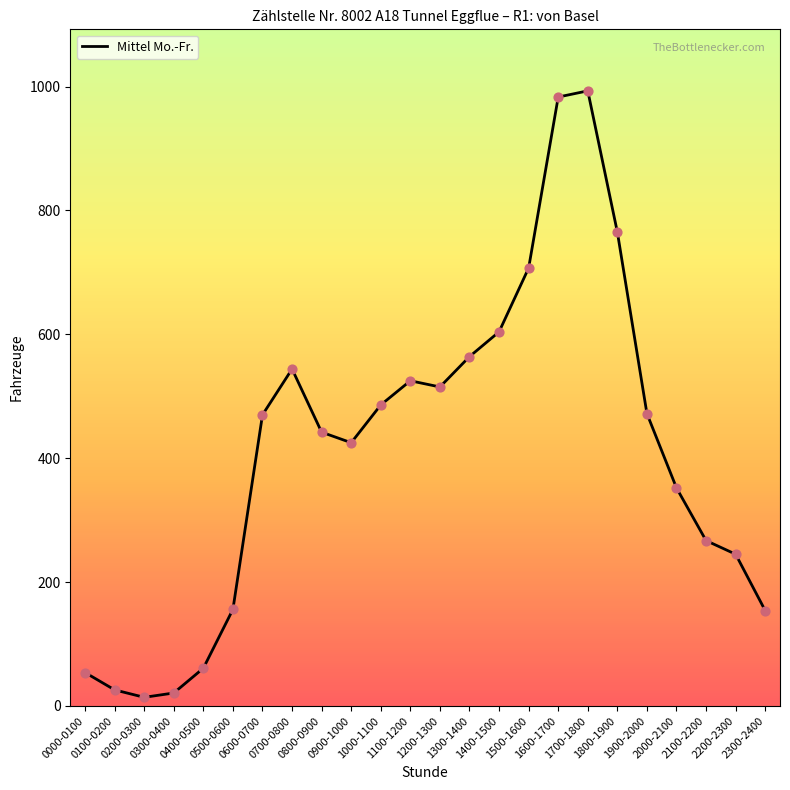

What is the change in value from 1200-1300 to 1400-1500?

+89